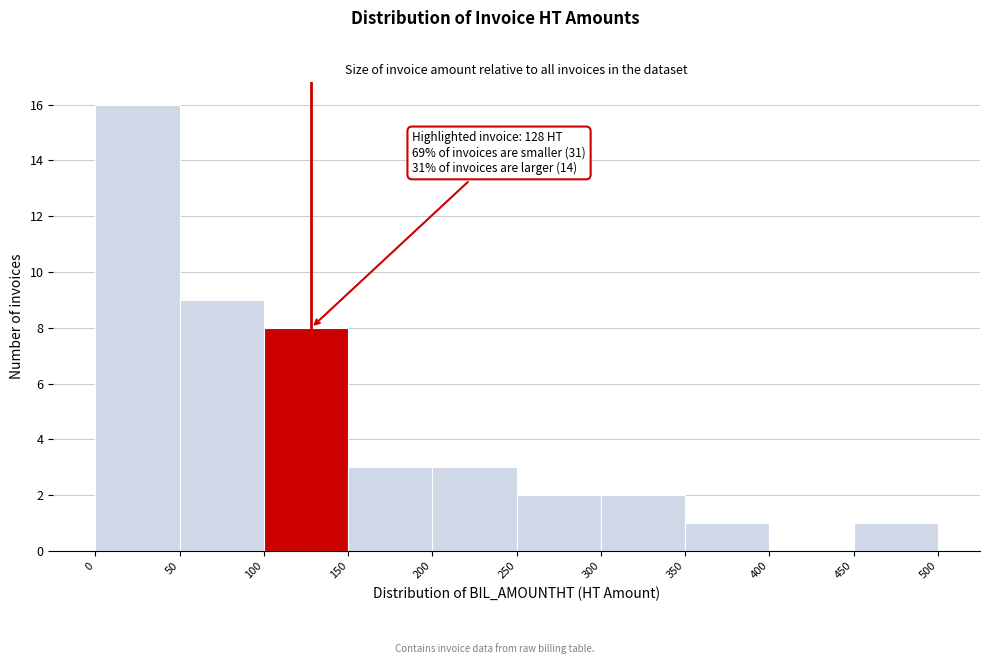

Over which range of the x-axis is the bar tallest?

0 to 50